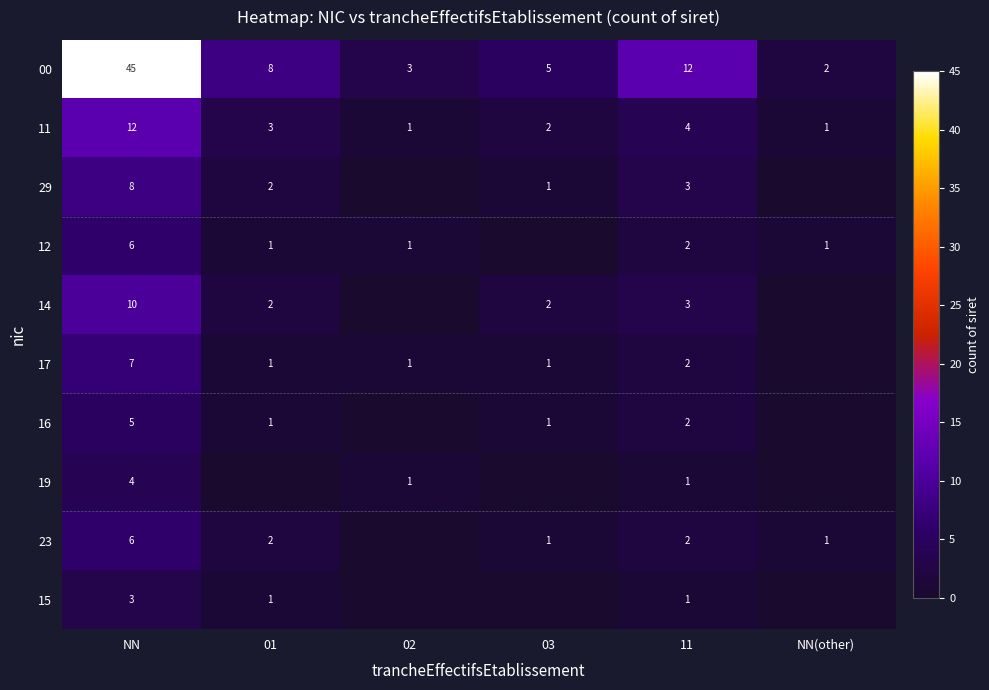

Is it true that 12 equals 6 at NN?

True